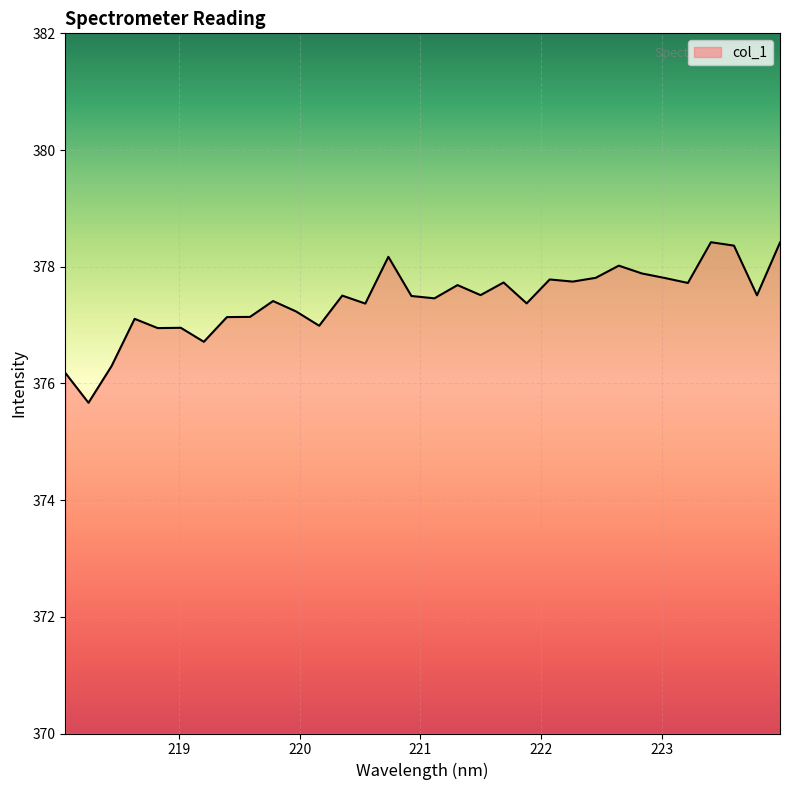

How many lines are shown in the chart?

1